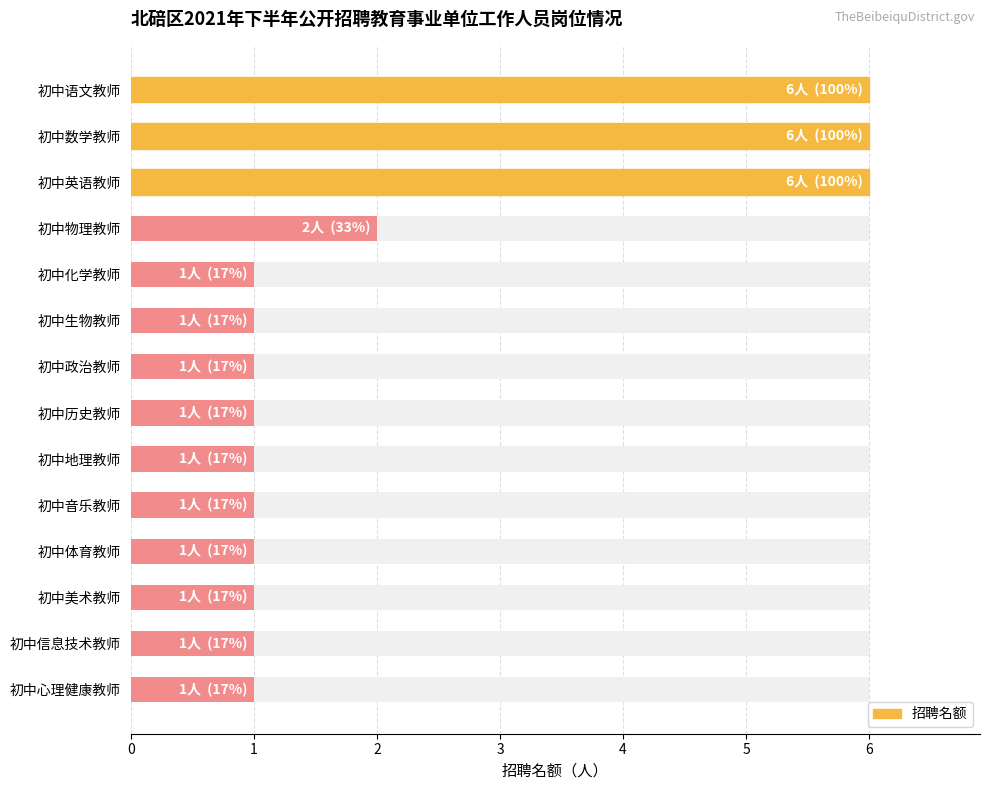

Rank the categories by value from highest to lowest.

初中语文教师, 初中数学教师, 初中英语教师, 初中物理教师, 初中化学教师, 初中生物教师, 初中政治教师, 初中历史教师, 初中地理教师, 初中音乐教师, 初中体育教师, 初中美术教师, 初中信息技术教师, 初中心理健康教师